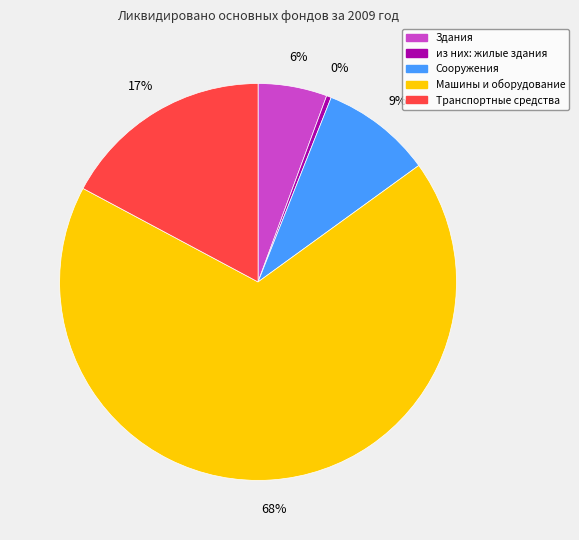

Which category has the biggest portion of the pie?

Машины и оборудование